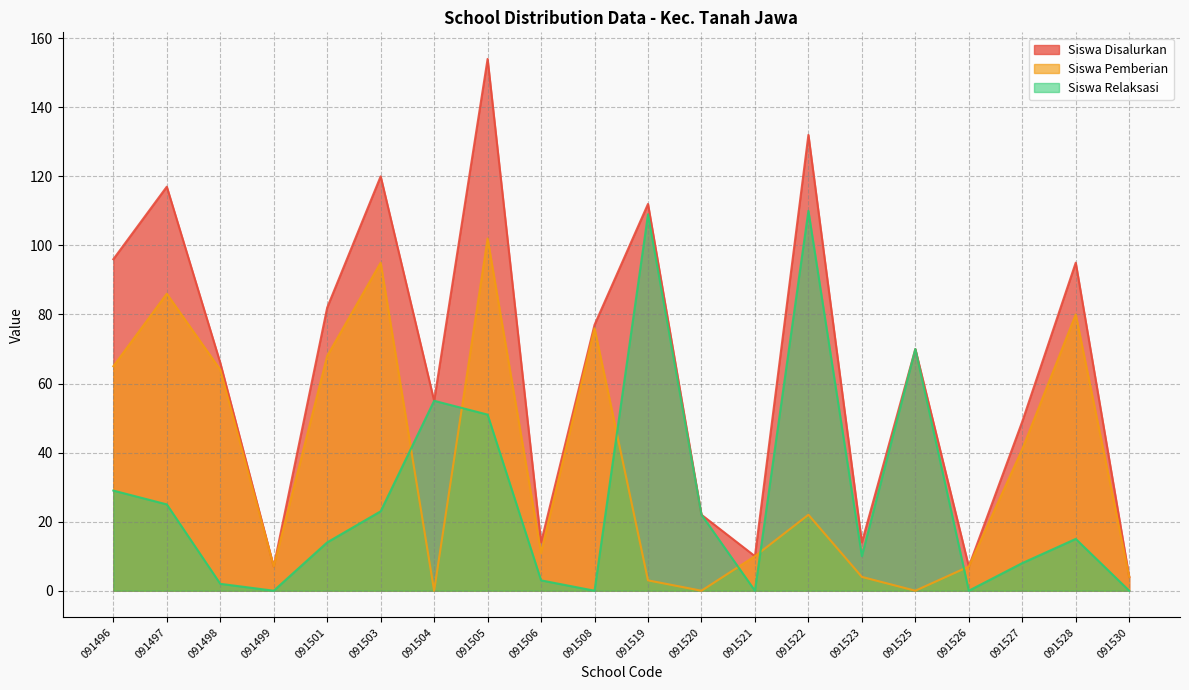

What is the difference between the highest and lowest values at 091527?

41